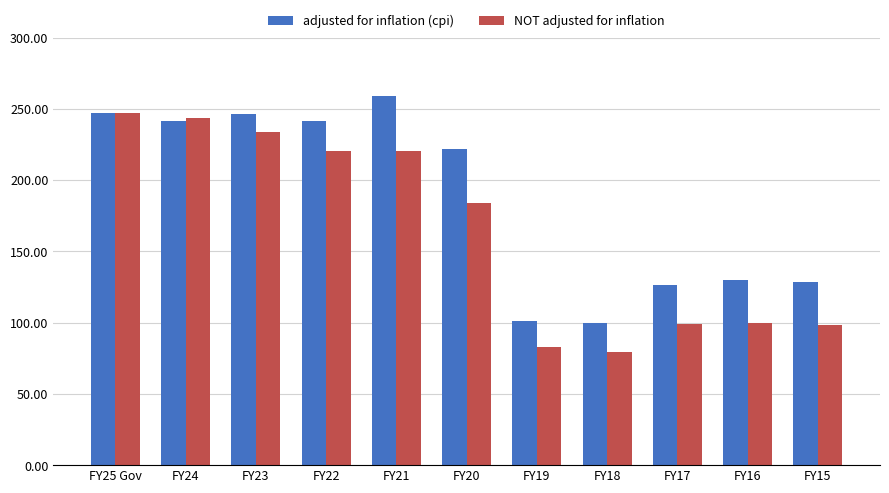

Between FY25 Gov and FY15, which series saw the biggest shift?

NOT adjusted for inflation